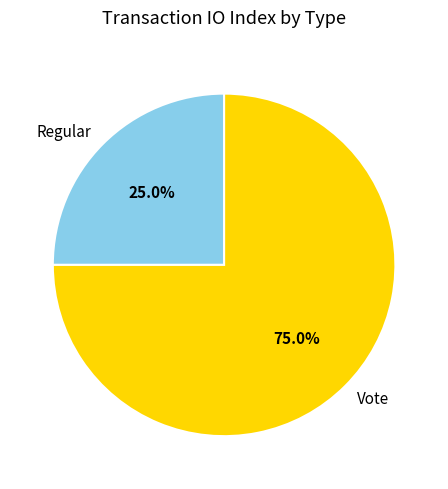

What is the ratio of the value at Regular to the value at Vote?

0.3